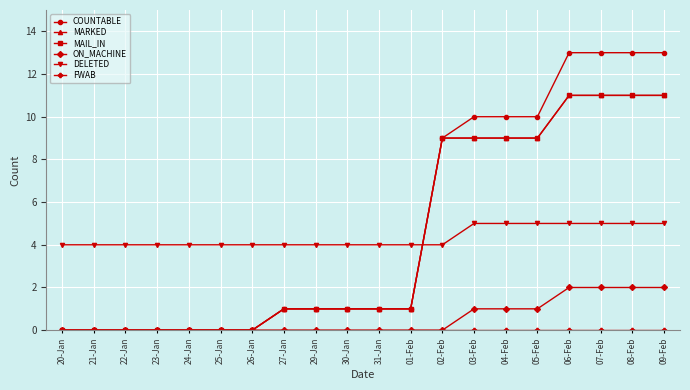

Does the chart have visible grid lines?

Yes